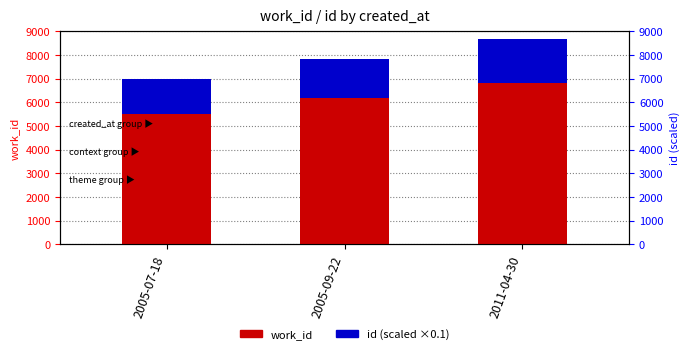

List the series in order of their peak value, lowest first.

id, work_id